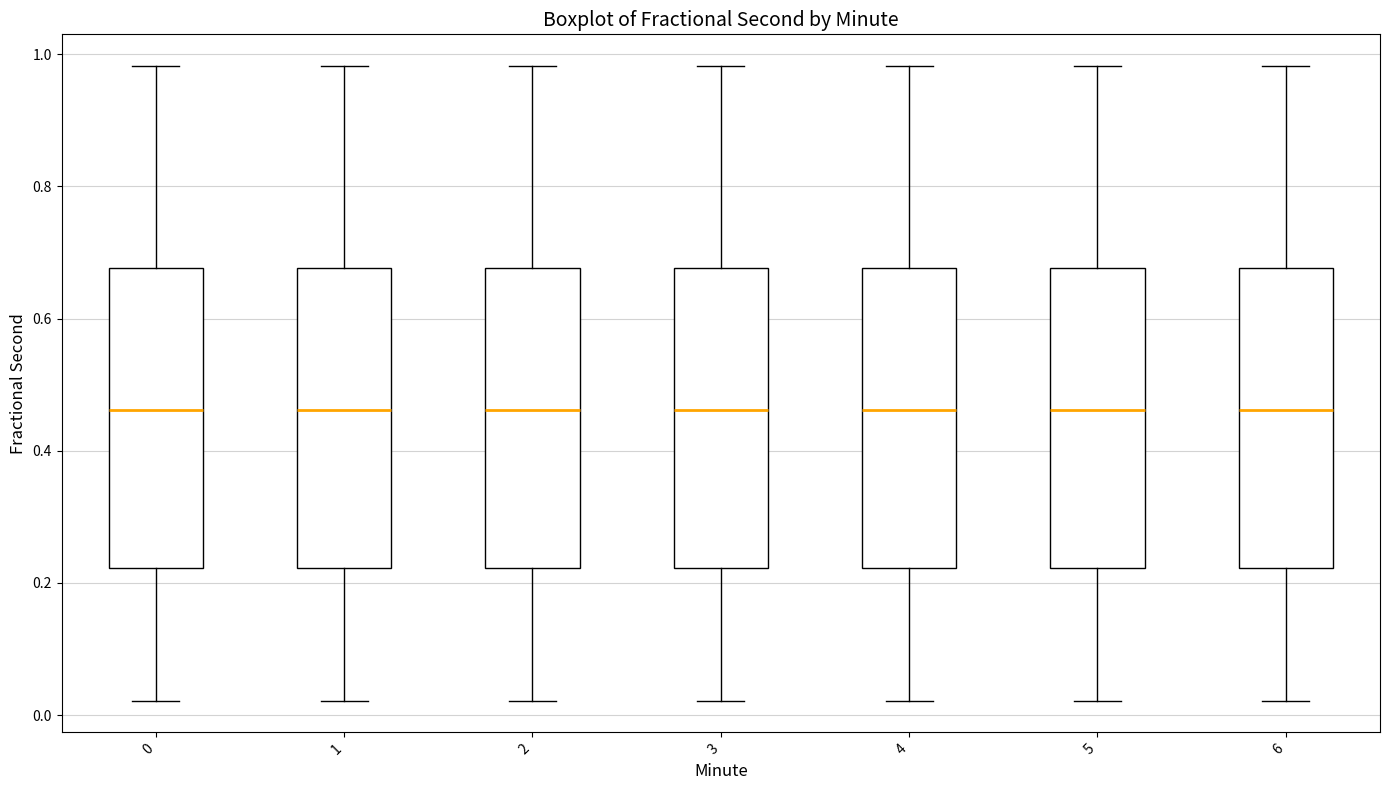

Reading left to right, transcribe this box plot: for each box, give where its median line is, the range the box spans, and where its two whiskers end, as read against the y-axis. The values are not printed on the chart, so give them approximately, as read against the axis.

0: median 0.46, box 0.22 to 0.68, whiskers 0.02 to 0.98
1: median 0.46, box 0.22 to 0.68, whiskers 0.02 to 0.98
2: median 0.46, box 0.22 to 0.68, whiskers 0.02 to 0.98
3: median 0.46, box 0.22 to 0.68, whiskers 0.02 to 0.98
4: median 0.46, box 0.22 to 0.68, whiskers 0.02 to 0.98
5: median 0.46, box 0.22 to 0.68, whiskers 0.02 to 0.98
6: median 0.46, box 0.22 to 0.68, whiskers 0.02 to 0.98